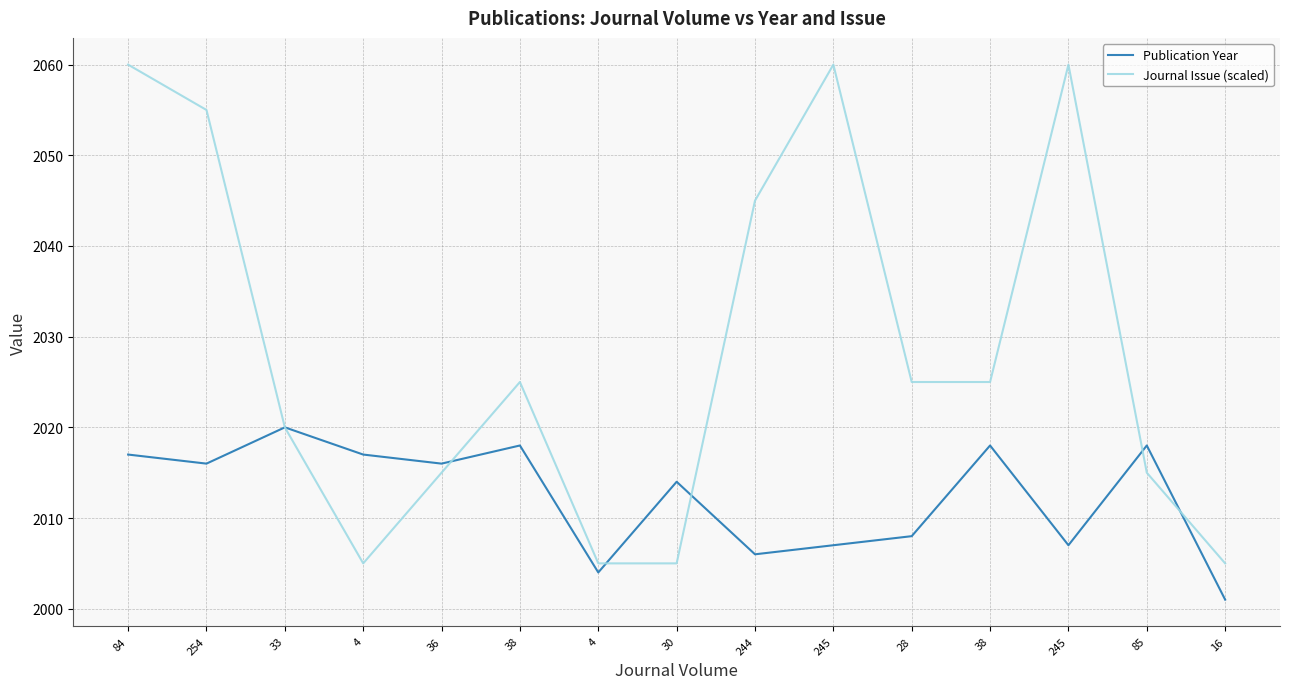

What is the label of the 7th point from the left?

4